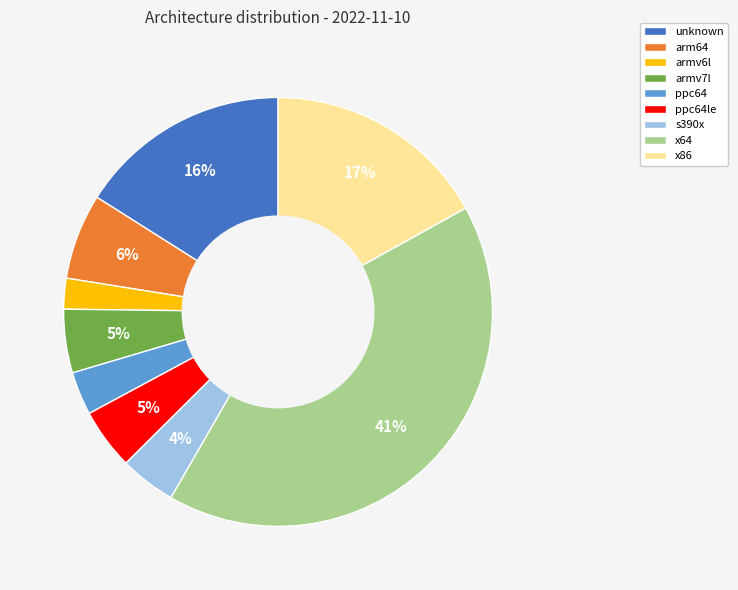

To the nearest percent, what is the combined percentage of ppc64le and ppc64?

8%